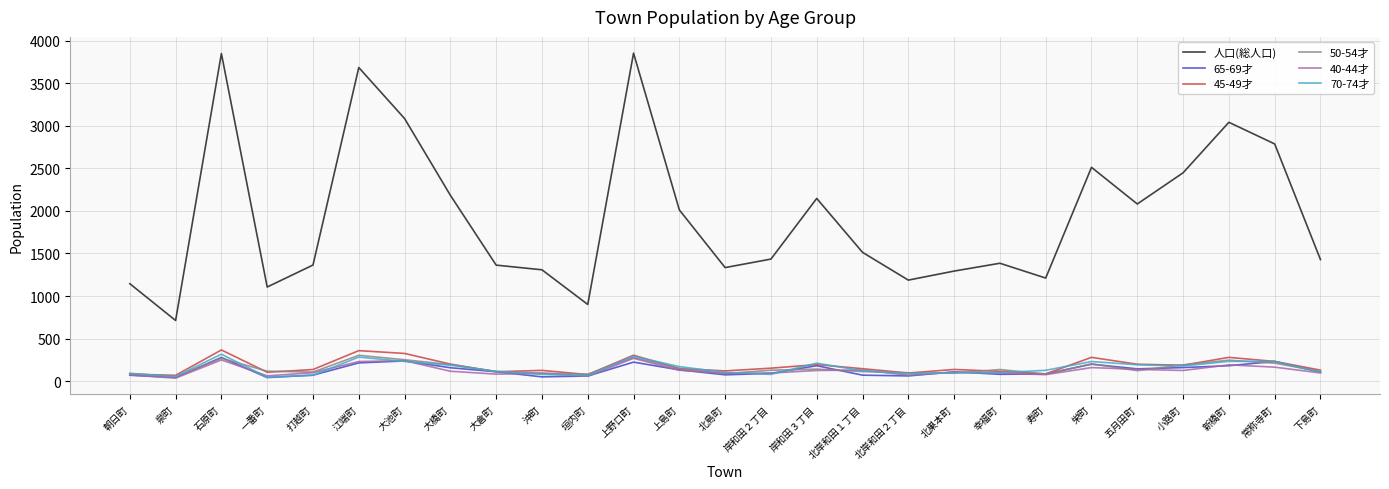

What is the maximum value for 人口(総人口)?

3852